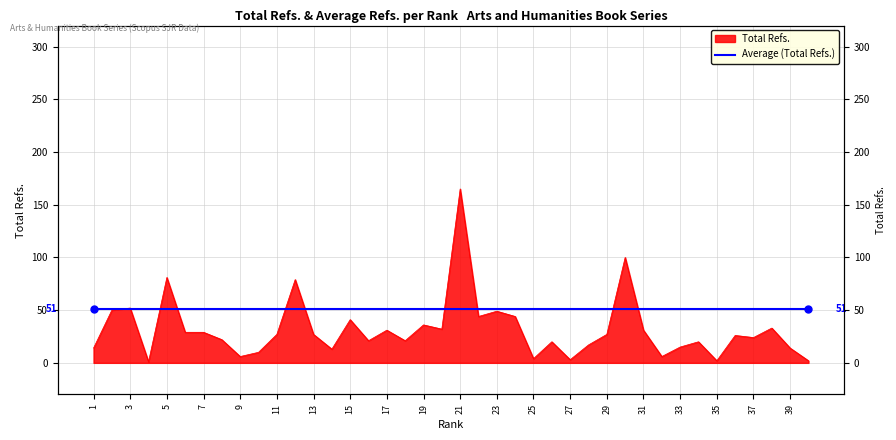

List the labels in order of value, smallest first.

4, 35, 40, 27, 25, 9, 32, 10, 14, 1, 39, 33, 28, 26, 34, 16, 18, 8, 37, 36, 11, 13, 29, 6, 7, 17, 31, 20, 38, 19, 15, 22, 24, 23, 2, 3, 12, 5, 30, 21